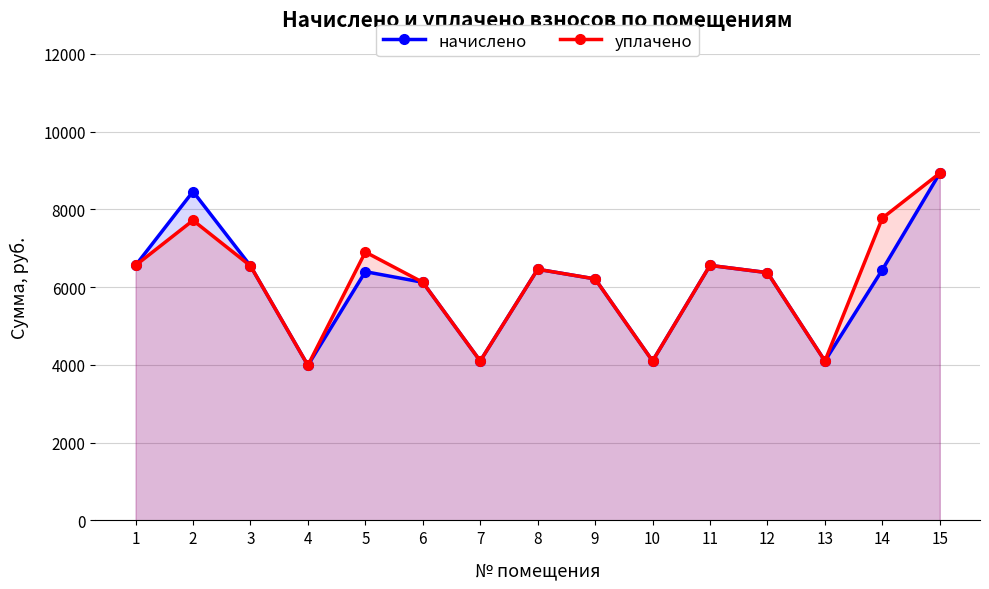

True or false: начислено and уплачено intersect in this chart.

False